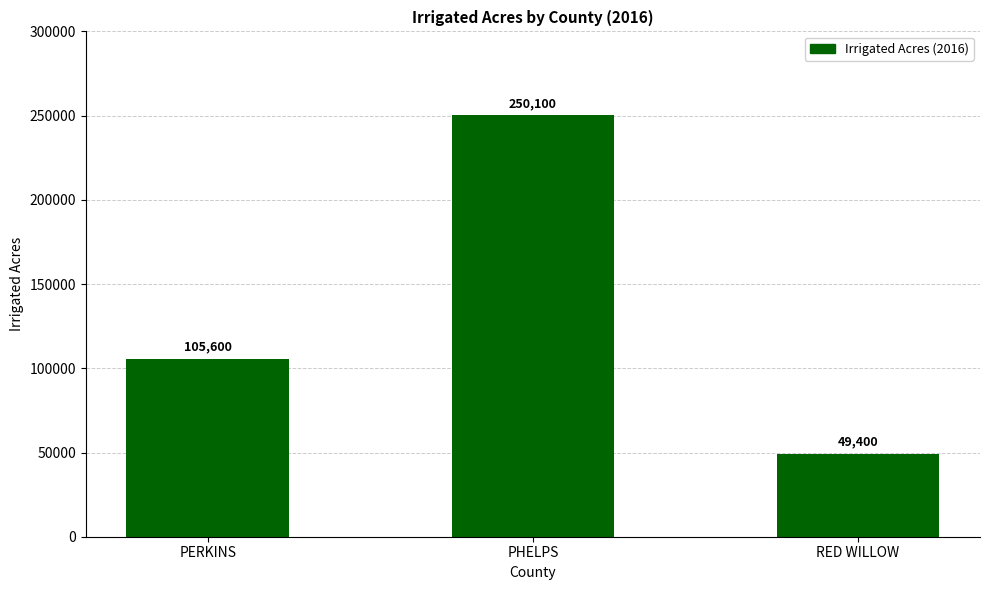

Reading left to right, list all the values displayed in this chart.

PERKINS=105600	PHELPS=250100	RED WILLOW=49400